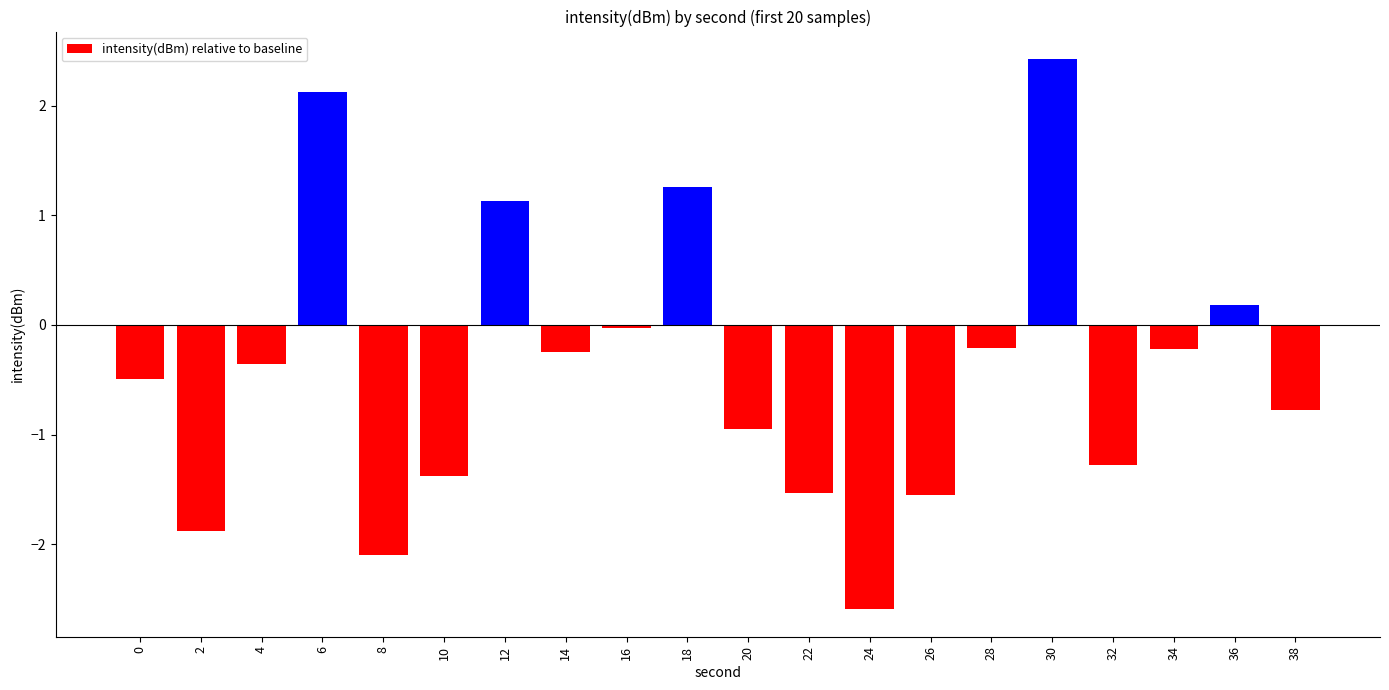

Between 14 and 38, which is larger?

14